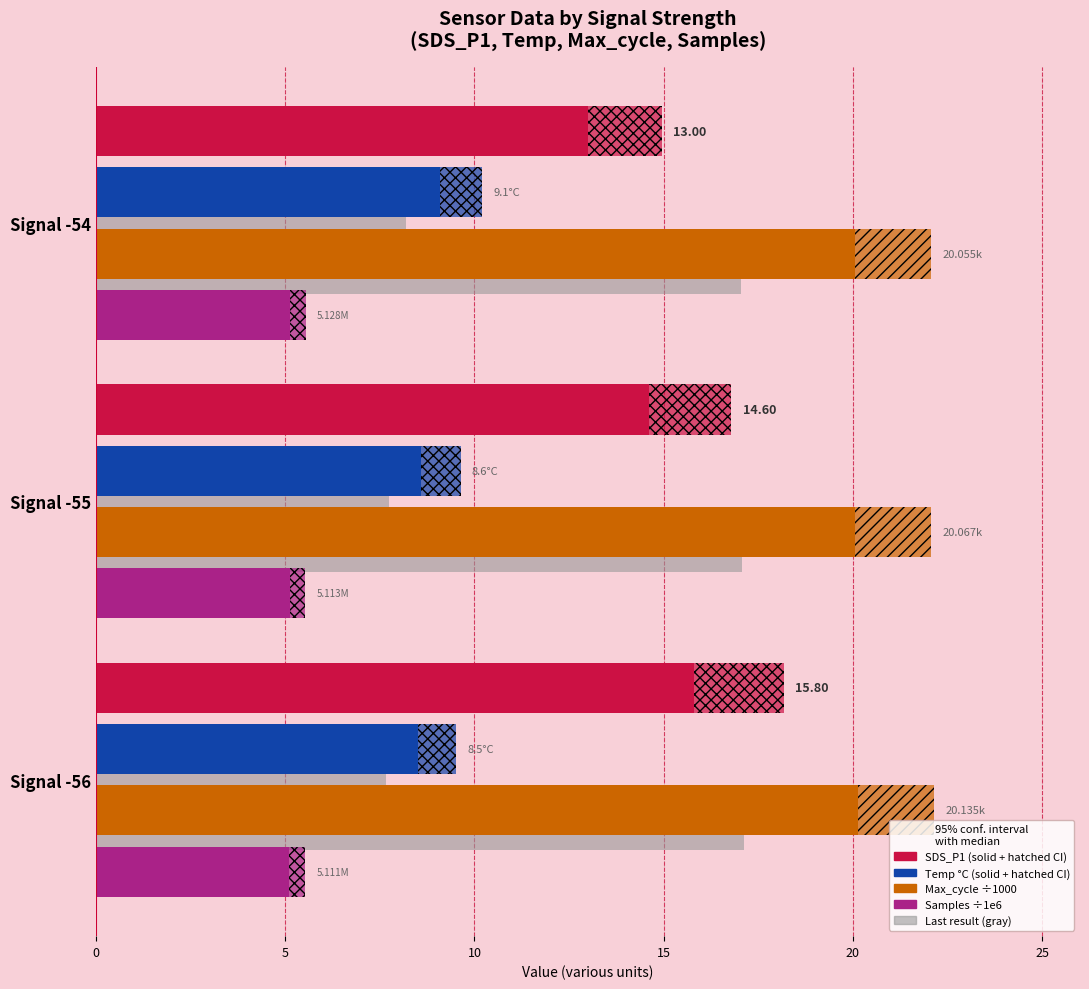

What is the value of the SDS_P1 bar at the 2nd from the left?

14.6